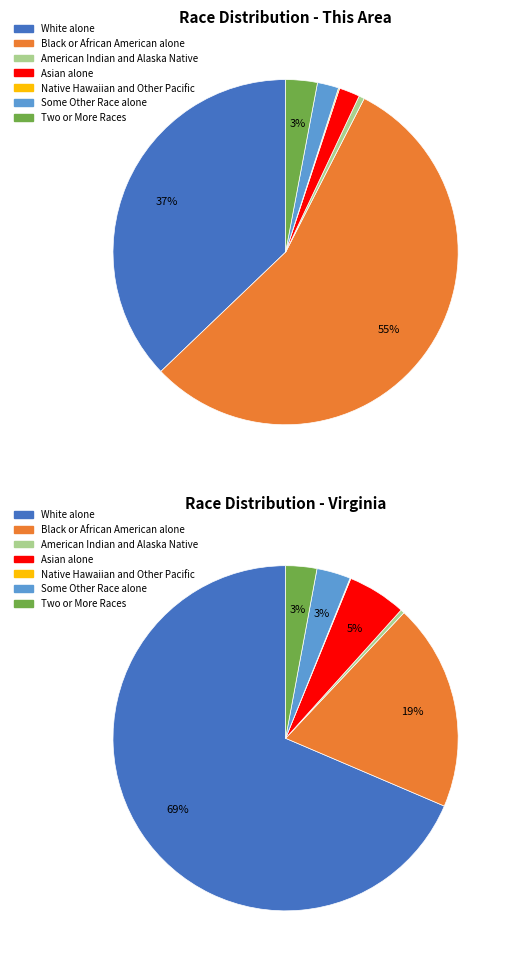

Do Two or More Races and American Indian and Alaska Native together represent more than half of the pie?

No